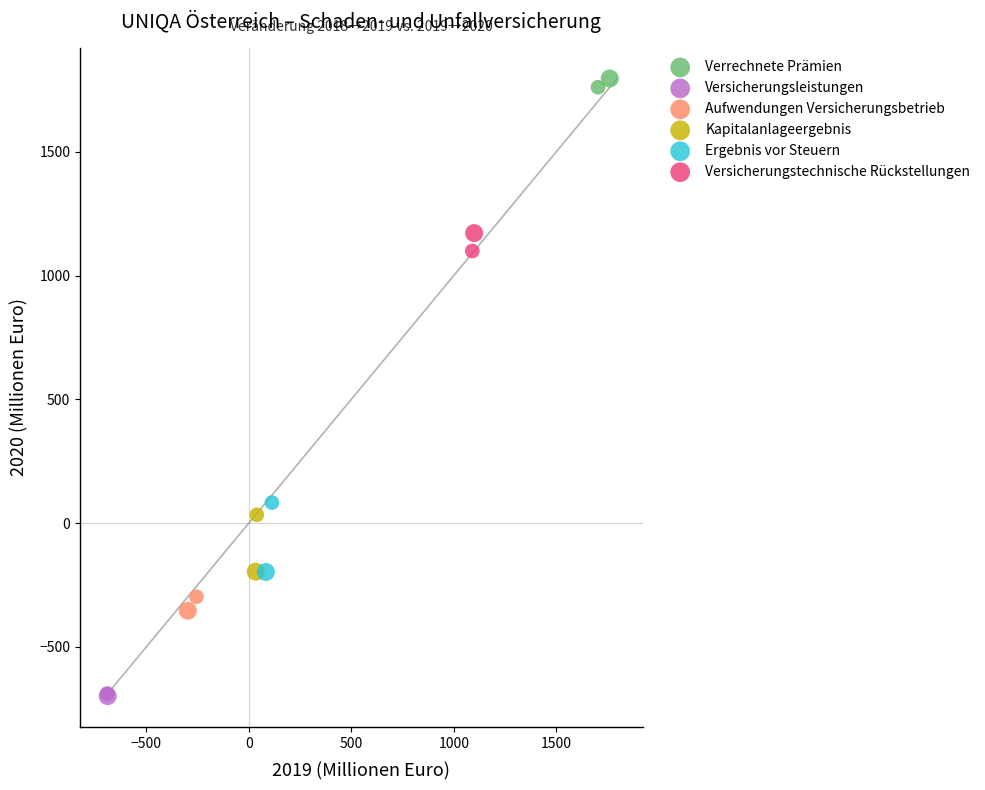

What are all the series names shown in the legend?

Verrechnete Prämien, Versicherungsleistungen, Aufwendungen Versicherungsbetrieb, Kapitalanlageergebnis, Ergebnis vor Steuern, Versicherungstechnische Rückstellungen